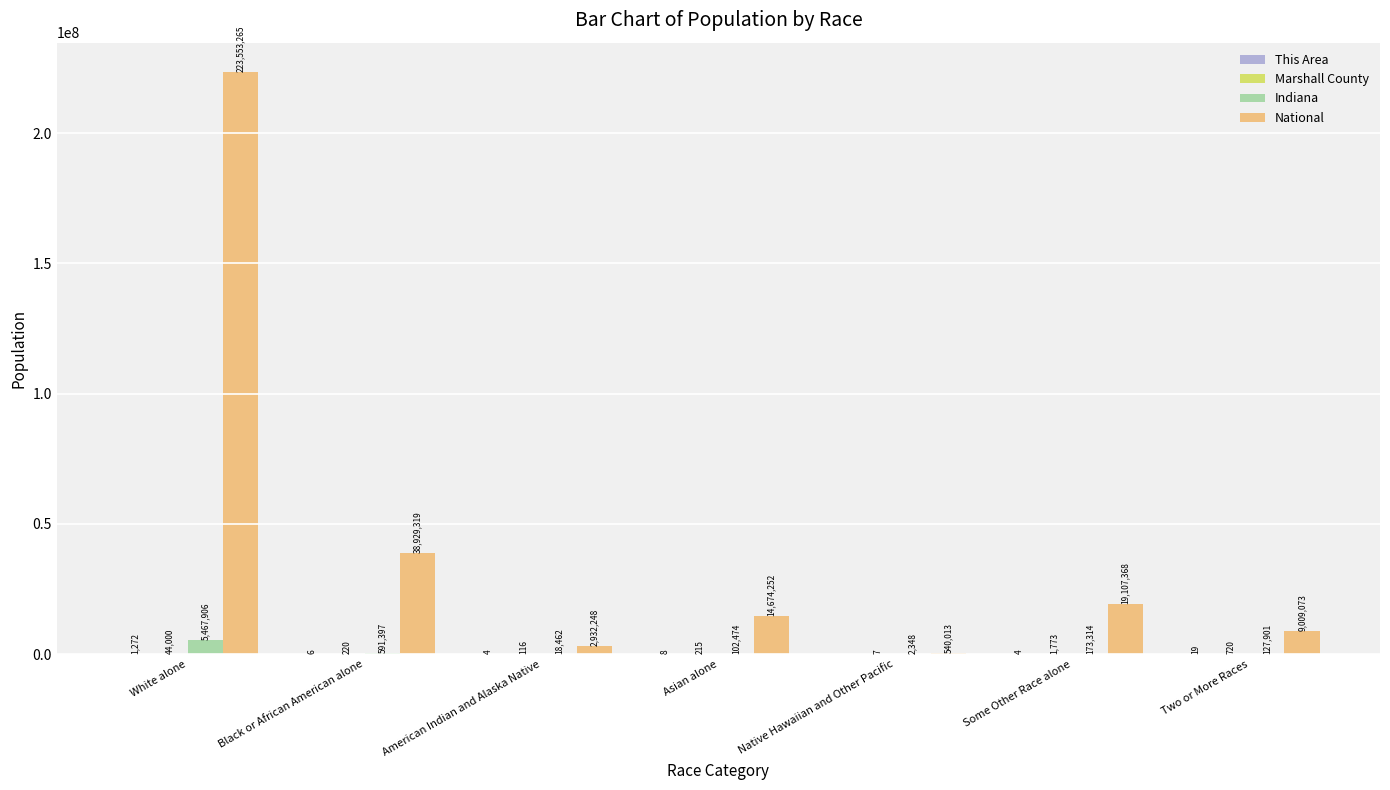

What is the sum of all National values?

308745538